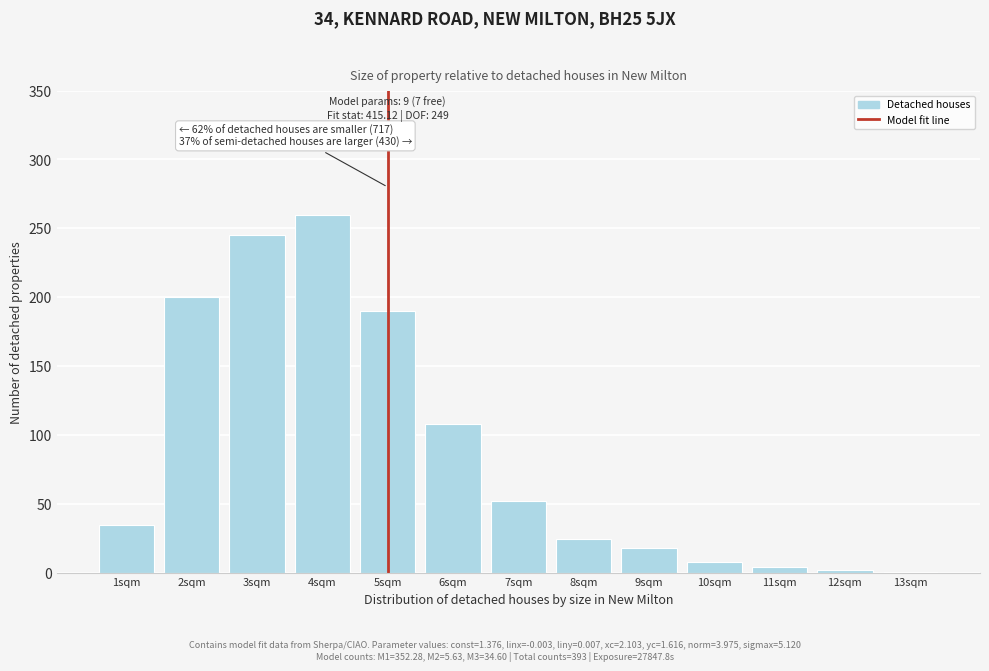

Is it true that the value at 6sqm is 108?

True